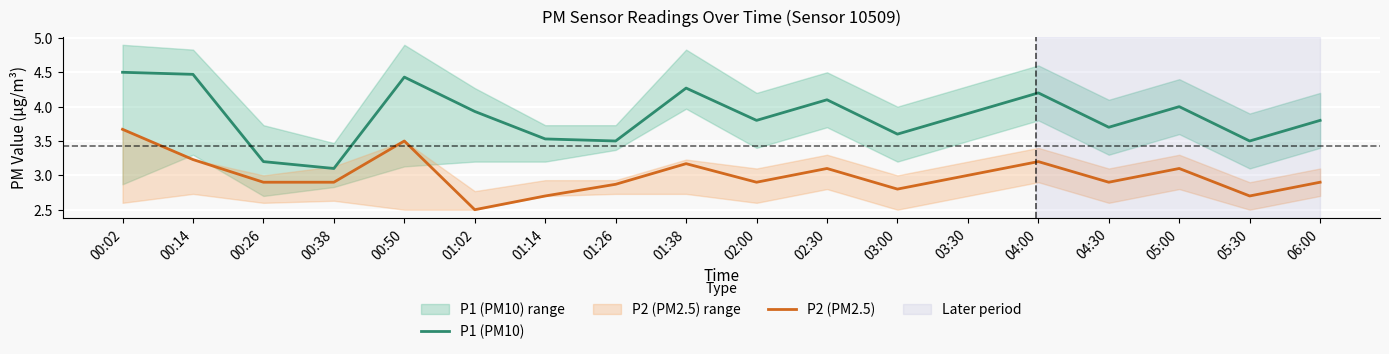

List the series in order of their peak value, lowest first.

P2 (PM2.5), P1 (PM10)